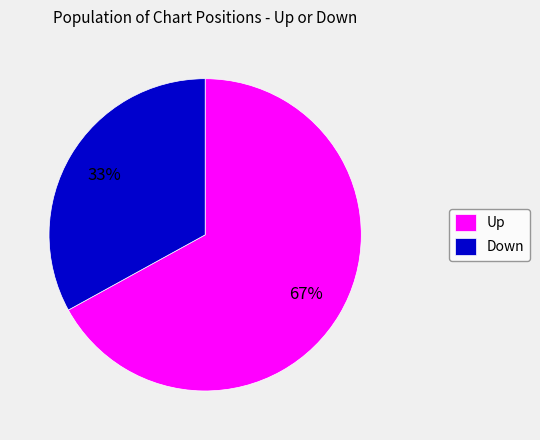

To the nearest percent, what is the average slice percentage?

50%